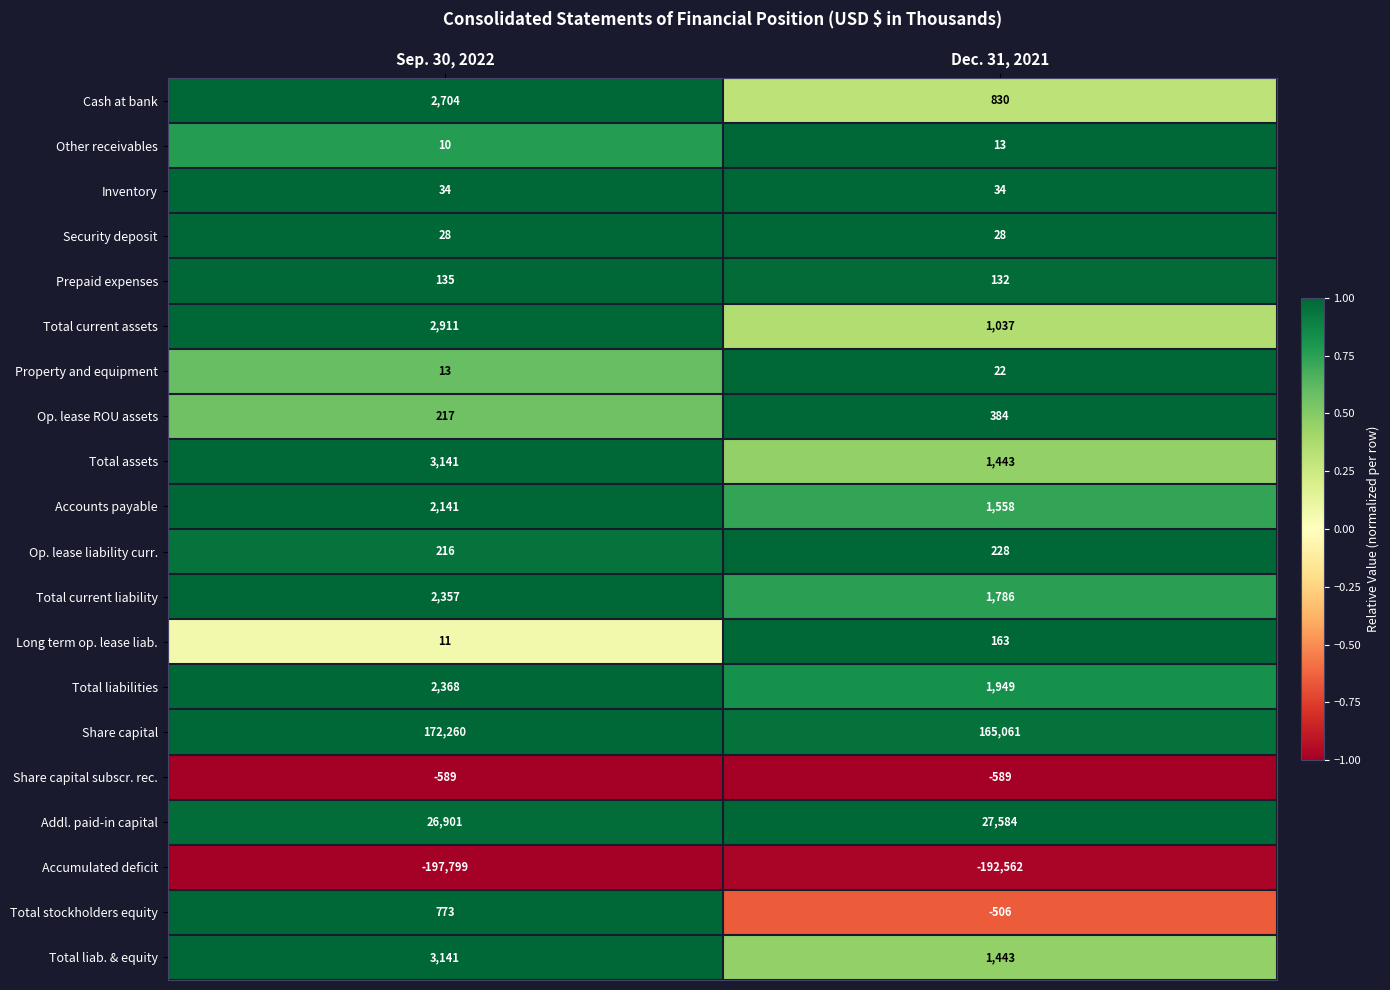

Between Sep. 30, 2022 and Dec. 31, 2021, which series saw the biggest shift?

Share capital